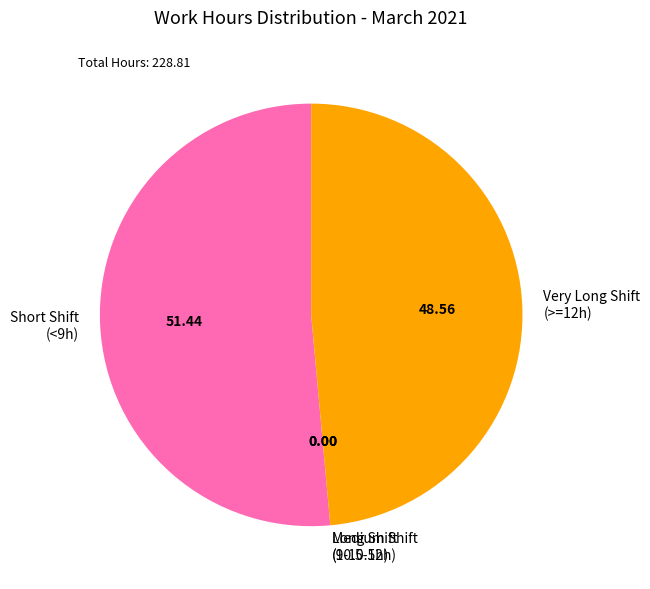

Is there a majority slice in this chart?

Yes